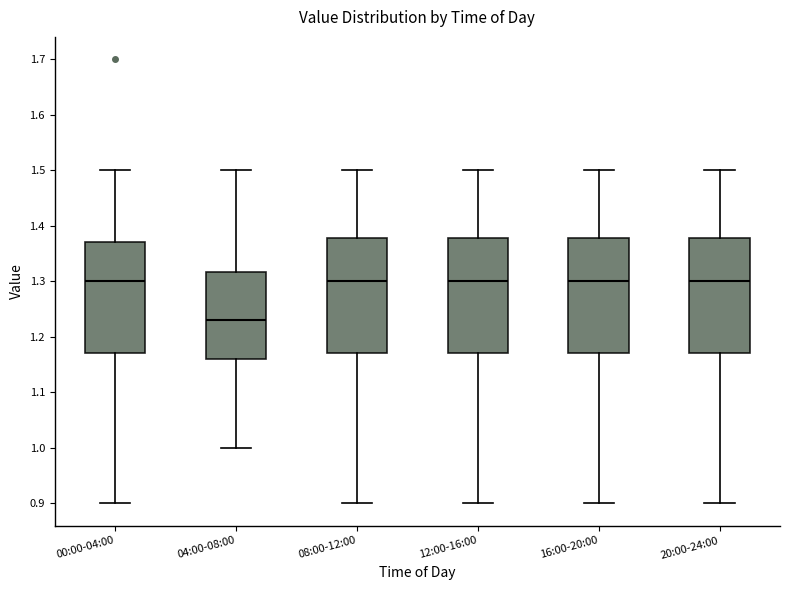

Reading left to right, transcribe this box plot: for each box, give where its median line is, the range the box spans, and where its two whiskers end, as read against the y-axis. The values are not printed on the chart, so give them approximately, as read against the axis.

00:00-04:00: median 1.30, box 1.17 to 1.37, whiskers 0.90 to 1.50
04:00-08:00: median 1.23, box 1.16 to 1.32, whiskers 1.00 to 1.50
08:00-12:00: median 1.30, box 1.17 to 1.38, whiskers 0.90 to 1.50
12:00-16:00: median 1.30, box 1.17 to 1.38, whiskers 0.90 to 1.50
16:00-20:00: median 1.30, box 1.17 to 1.38, whiskers 0.90 to 1.50
20:00-24:00: median 1.30, box 1.17 to 1.38, whiskers 0.90 to 1.50